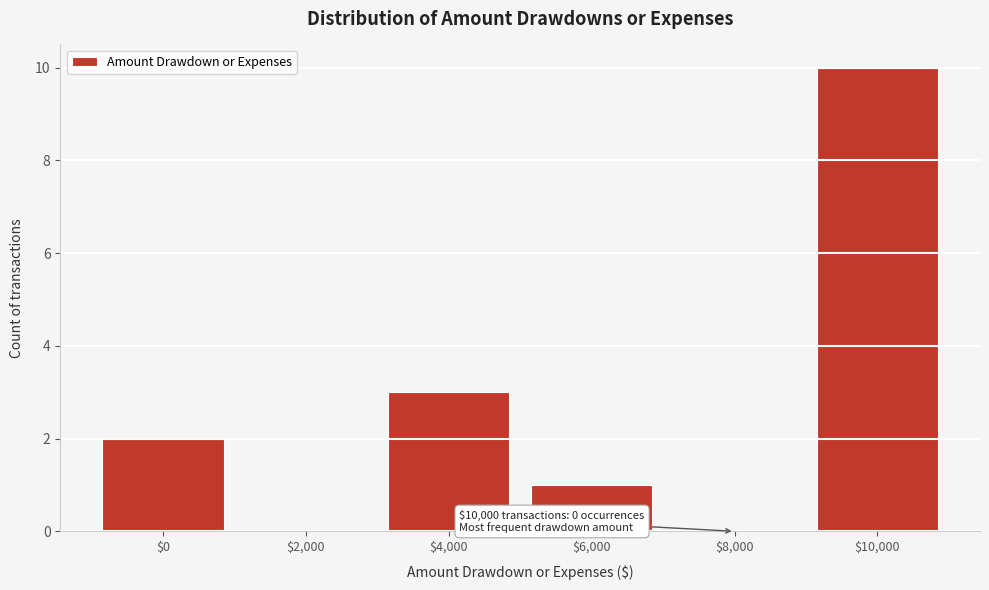

What is the maximum value shown in the chart?

10